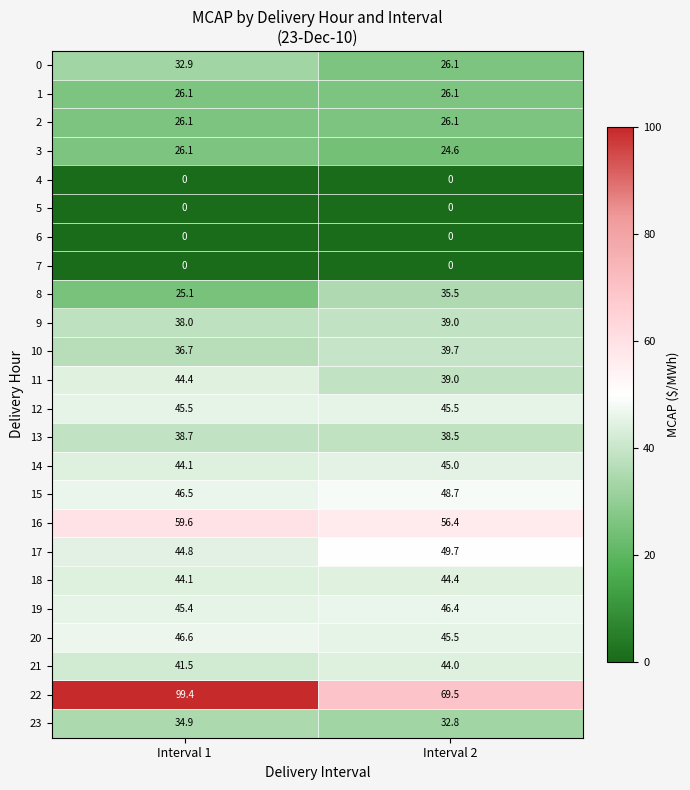

Which series has the largest total across all categories?

22